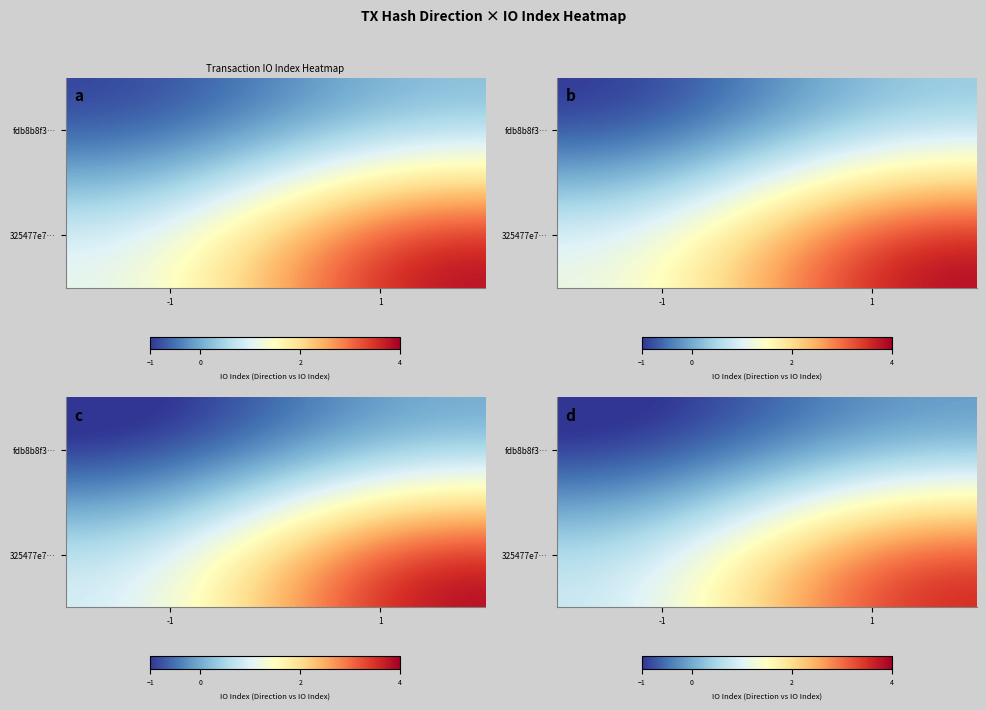

The value of row_0 at -1 is -1.2. True or false?

True